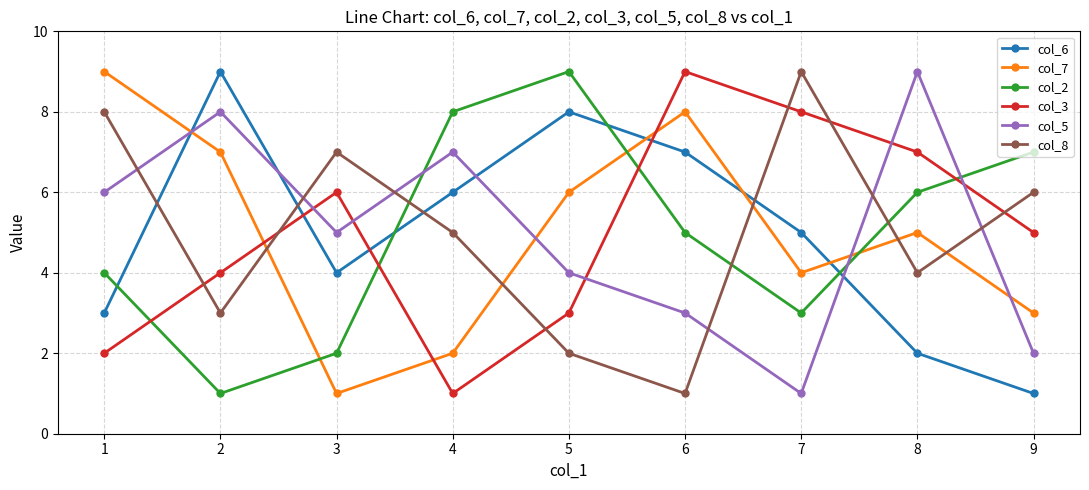

Reading right to left, what are all the values shown in this chart?

col_6: 9=1	8=2	7=5	6=7	5=8	4=6	3=4	2=9	1=3
col_7: 9=3	8=5	7=4	6=8	5=6	4=2	3=1	2=7	1=9
col_2: 9=7	8=6	7=3	6=5	5=9	4=8	3=2	2=1	1=4
col_3: 9=5	8=7	7=8	6=9	5=3	4=1	3=6	2=4	1=2
col_5: 9=2	8=9	7=1	6=3	5=4	4=7	3=5	2=8	1=6
col_8: 9=6	8=4	7=9	6=1	5=2	4=5	3=7	2=3	1=8